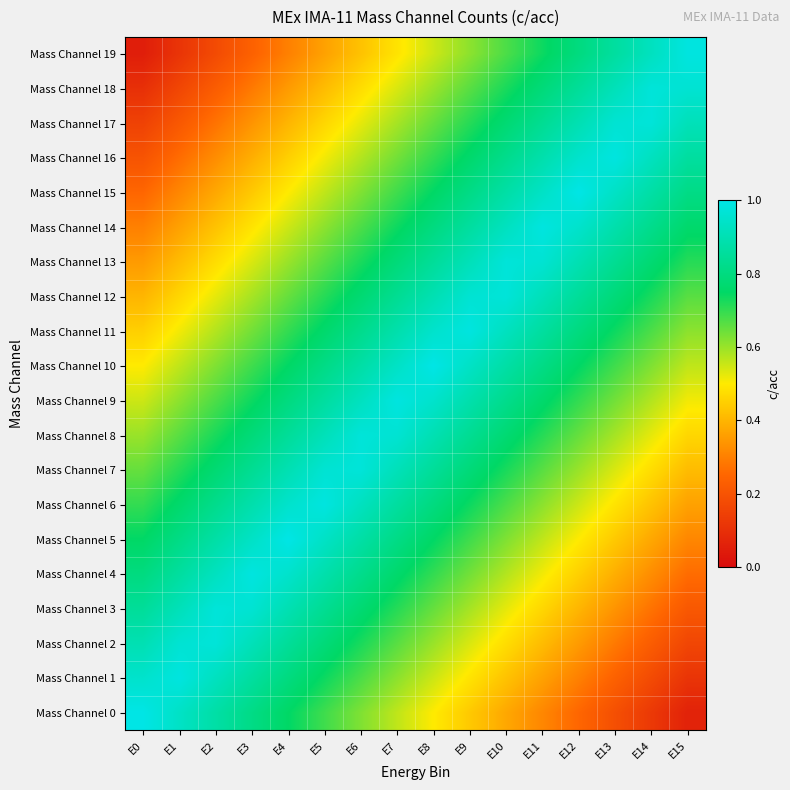

Reading right to left, transcribe all the data shown in this chart.

Mass Channel 0: E15=0.1	E14=0.1	E13=0.2	E12=0.2	E11=0.3	E10=0.4	E9=0.4	E8=0.5	E7=0.6	E6=0.6	E5=0.7	E4=0.8	E3=0.8	E2=0.9	E1=0.9	E0=1.0
Mass Channel 1: E15=0.1	E14=0.2	E13=0.2	E12=0.3	E11=0.4	E10=0.4	E9=0.5	E8=0.6	E7=0.6	E6=0.7	E5=0.7	E4=0.8	E3=0.9	E2=0.9	E1=1.0	E0=0.9
Mass Channel 2: E15=0.2	E14=0.2	E13=0.3	E12=0.3	E11=0.4	E10=0.5	E9=0.5	E8=0.6	E7=0.7	E6=0.7	E5=0.8	E4=0.8	E3=0.9	E2=1.0	E1=1.0	E0=0.9
Mass Channel 3: E15=0.2	E14=0.3	E13=0.3	E12=0.4	E11=0.5	E10=0.5	E9=0.6	E8=0.7	E7=0.7	E6=0.8	E5=0.8	E4=0.9	E3=1.0	E2=1.0	E1=0.9	E0=0.8
Mass Channel 4: E15=0.3	E14=0.3	E13=0.4	E12=0.4	E11=0.5	E10=0.6	E9=0.6	E8=0.7	E7=0.8	E6=0.8	E5=0.9	E4=0.9	E3=1.0	E2=0.9	E1=0.9	E0=0.8
Mass Channel 5: E15=0.3	E14=0.4	E13=0.4	E12=0.5	E11=0.6	E10=0.6	E9=0.7	E8=0.8	E7=0.8	E6=0.9	E5=0.9	E4=1.0	E3=0.9	E2=0.9	E1=0.8	E0=0.8
Mass Channel 6: E15=0.4	E14=0.4	E13=0.5	E12=0.6	E11=0.6	E10=0.7	E9=0.7	E8=0.8	E7=0.9	E6=0.9	E5=1.0	E4=0.9	E3=0.9	E2=0.8	E1=0.8	E0=0.7
Mass Channel 7: E15=0.4	E14=0.5	E13=0.5	E12=0.6	E11=0.7	E10=0.7	E9=0.8	E8=0.8	E7=0.9	E6=1.0	E5=1.0	E4=0.9	E3=0.8	E2=0.8	E1=0.7	E0=0.7
Mass Channel 8: E15=0.5	E14=0.5	E13=0.6	E12=0.7	E11=0.7	E10=0.8	E9=0.8	E8=0.9	E7=1.0	E6=1.0	E5=0.9	E4=0.8	E3=0.8	E2=0.7	E1=0.7	E0=0.6
Mass Channel 9: E15=0.5	E14=0.6	E13=0.6	E12=0.7	E11=0.8	E10=0.8	E9=0.9	E8=0.9	E7=1.0	E6=0.9	E5=0.9	E4=0.8	E3=0.7	E2=0.7	E1=0.6	E0=0.6
Mass Channel 10: E15=0.6	E14=0.6	E13=0.7	E12=0.8	E11=0.8	E10=0.9	E9=0.9	E8=1.0	E7=0.9	E6=0.9	E5=0.8	E4=0.8	E3=0.7	E2=0.6	E1=0.6	E0=0.5
Mass Channel 11: E15=0.6	E14=0.7	E13=0.7	E12=0.8	E11=0.9	E10=0.9	E9=1.0	E8=0.9	E7=0.9	E6=0.8	E5=0.8	E4=0.7	E3=0.6	E2=0.6	E1=0.5	E0=0.4
Mass Channel 12: E15=0.7	E14=0.7	E13=0.8	E12=0.8	E11=0.9	E10=1.0	E9=1.0	E8=0.9	E7=0.8	E6=0.8	E5=0.7	E4=0.7	E3=0.6	E2=0.5	E1=0.5	E0=0.4
Mass Channel 13: E15=0.7	E14=0.8	E13=0.8	E12=0.9	E11=1.0	E10=1.0	E9=0.9	E8=0.8	E7=0.8	E6=0.7	E5=0.7	E4=0.6	E3=0.5	E2=0.5	E1=0.4	E0=0.3
Mass Channel 14: E15=0.8	E14=0.8	E13=0.9	E12=0.9	E11=1.0	E10=0.9	E9=0.9	E8=0.8	E7=0.7	E6=0.7	E5=0.6	E4=0.6	E3=0.5	E2=0.4	E1=0.4	E0=0.3
Mass Channel 15: E15=0.8	E14=0.9	E13=0.9	E12=1.0	E11=0.9	E10=0.9	E9=0.8	E8=0.8	E7=0.7	E6=0.6	E5=0.6	E4=0.5	E3=0.4	E2=0.4	E1=0.3	E0=0.2
Mass Channel 16: E15=0.9	E14=0.9	E13=1.0	E12=0.9	E11=0.9	E10=0.8	E9=0.8	E8=0.7	E7=0.6	E6=0.6	E5=0.5	E4=0.4	E3=0.4	E2=0.3	E1=0.3	E0=0.2
Mass Channel 17: E15=0.9	E14=1.0	E13=1.0	E12=0.9	E11=0.8	E10=0.8	E9=0.7	E8=0.7	E7=0.6	E6=0.5	E5=0.5	E4=0.4	E3=0.3	E2=0.3	E1=0.2	E0=0.2
Mass Channel 18: E15=1.0	E14=1.0	E13=0.9	E12=0.8	E11=0.8	E10=0.7	E9=0.7	E8=0.6	E7=0.5	E6=0.5	E5=0.4	E4=0.3	E3=0.3	E2=0.2	E1=0.2	E0=0.1
Mass Channel 19: E15=1.0	E14=0.9	E13=0.9	E12=0.8	E11=0.7	E10=0.7	E9=0.6	E8=0.6	E7=0.5	E6=0.4	E5=0.4	E4=0.3	E3=0.2	E2=0.2	E1=0.1	E0=0.1